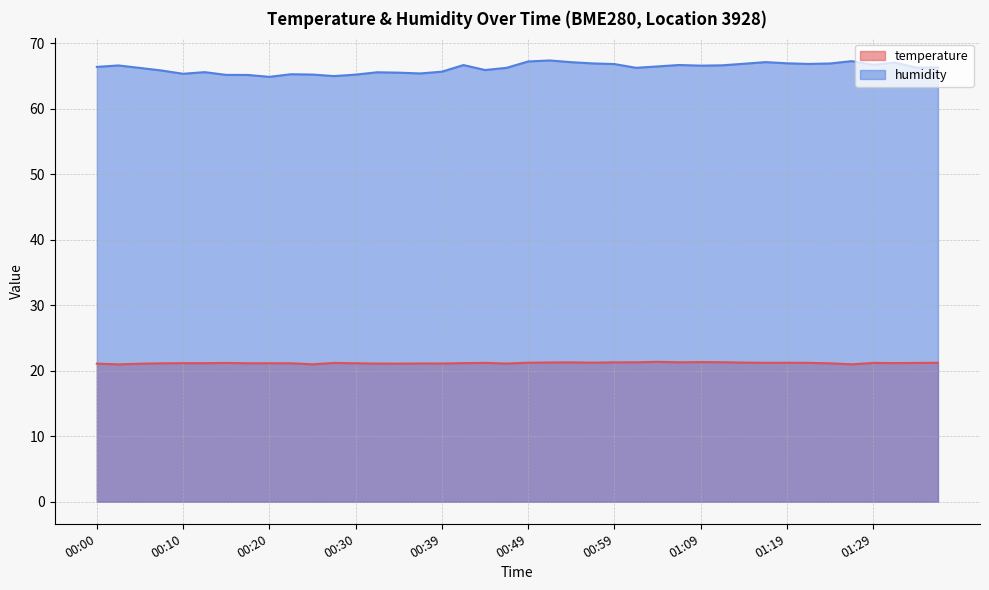

Between 00:10 and 00:49, which is larger?

00:49